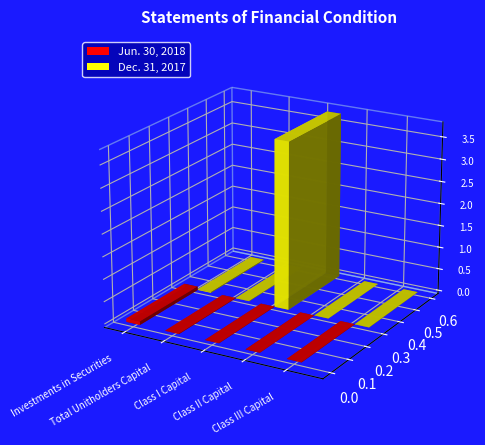

Reading left to right, extract all data points from this chart.

Jun. 30, 2018: Investments in Securities=769132.0	Total Unitholders Capital=69738.7	Class I Capital=32569.5	Class II Capital=5033.5	Class III Capital=32135.7
Dec. 31, 2017: Investments in Securities=163284.0	Total Unitholders Capital=77790.9	Class I Capital=37528608.0	Class II Capital=5253.0	Class III Capital=35009.2